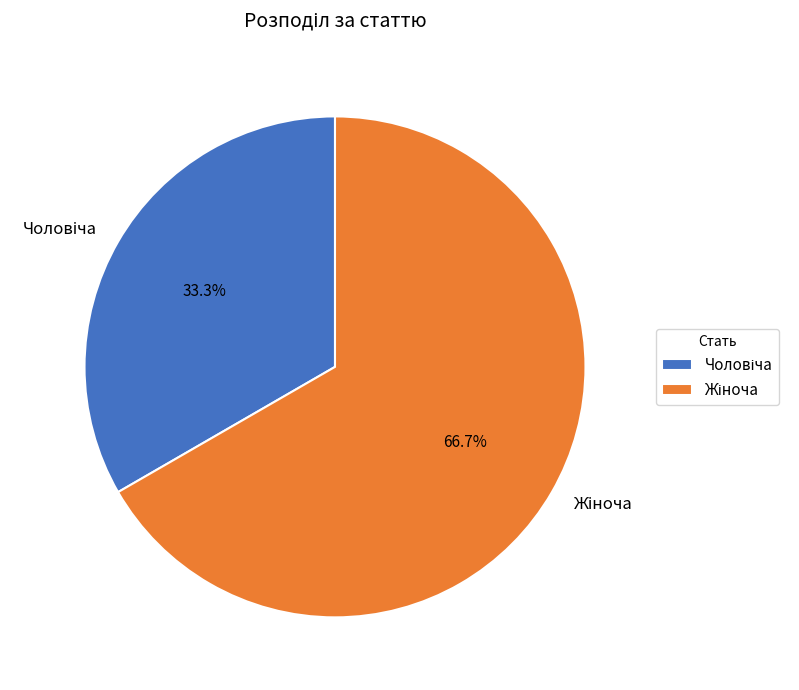

Is there any slice that represents more than half of the pie?

Yes